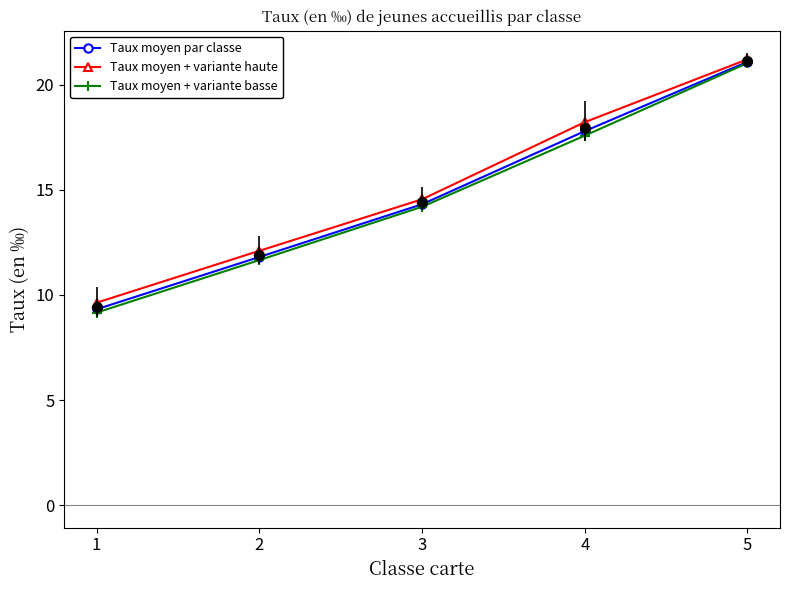

What are all the series names shown in the legend?

Taux moyen par classe, Taux moyen + variante haute, Taux moyen + variante basse